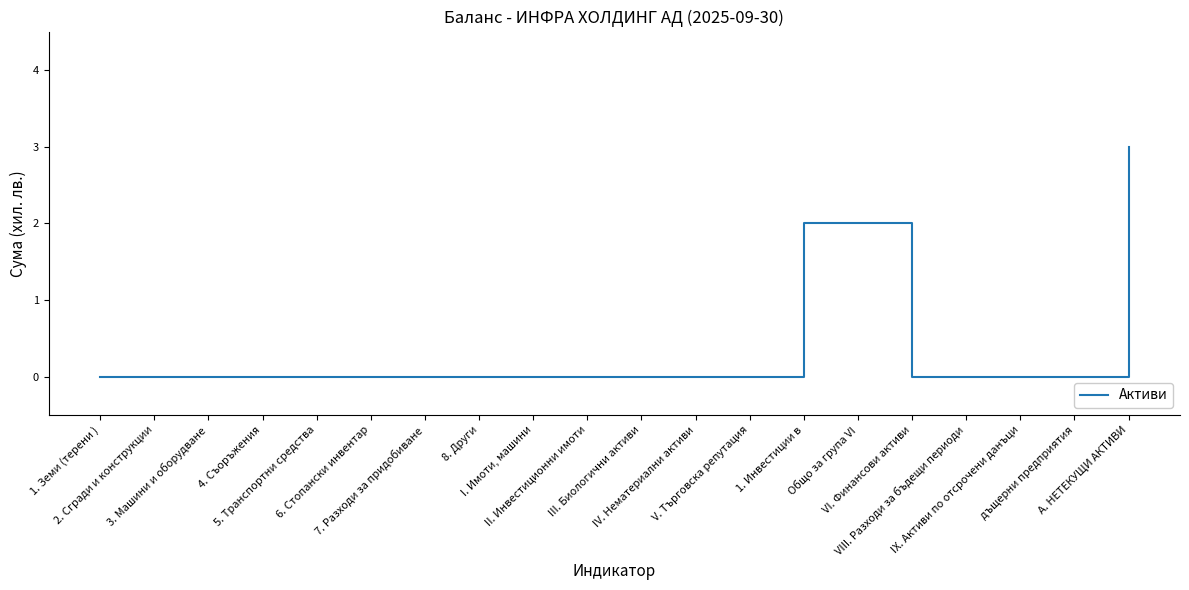

How many lines are shown in the chart?

1